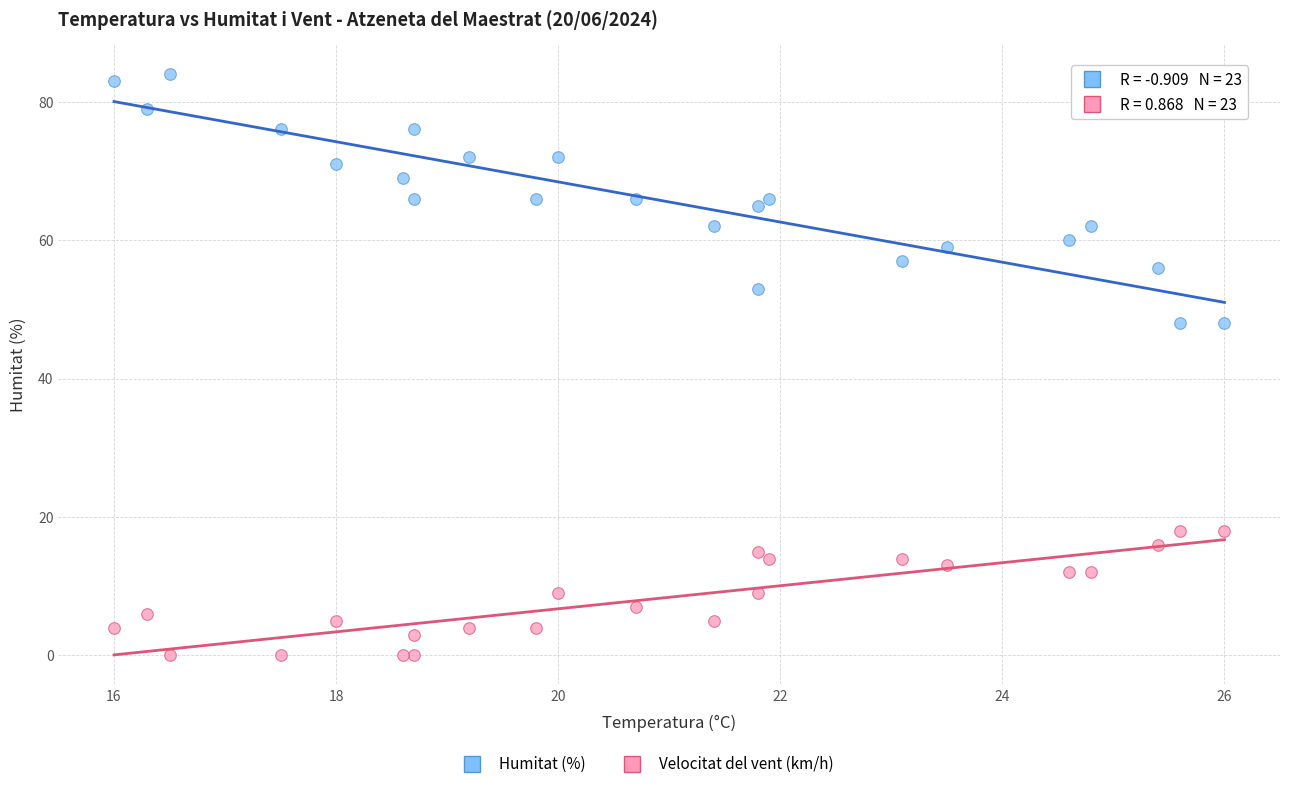

Which series has the largest Y range (max minus min)?

Humitat (%)